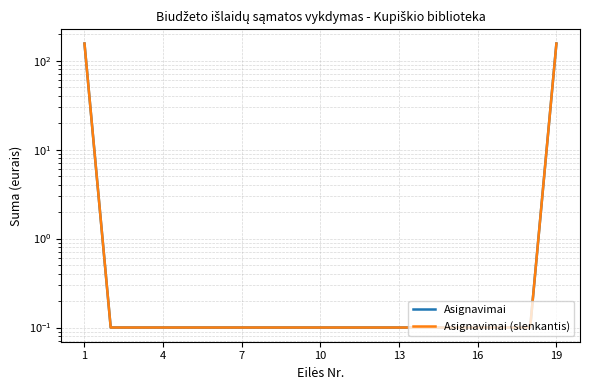

At which label does Asignavimai reach its peak?

1